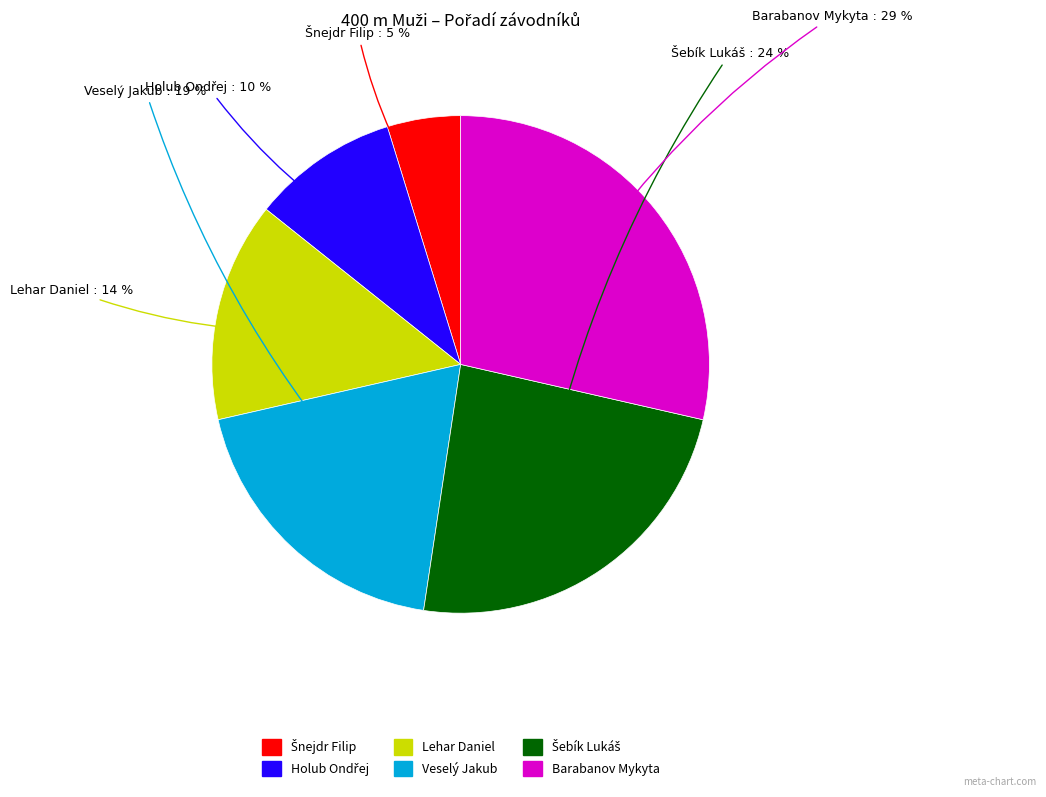

How many segments does this pie chart have?

6